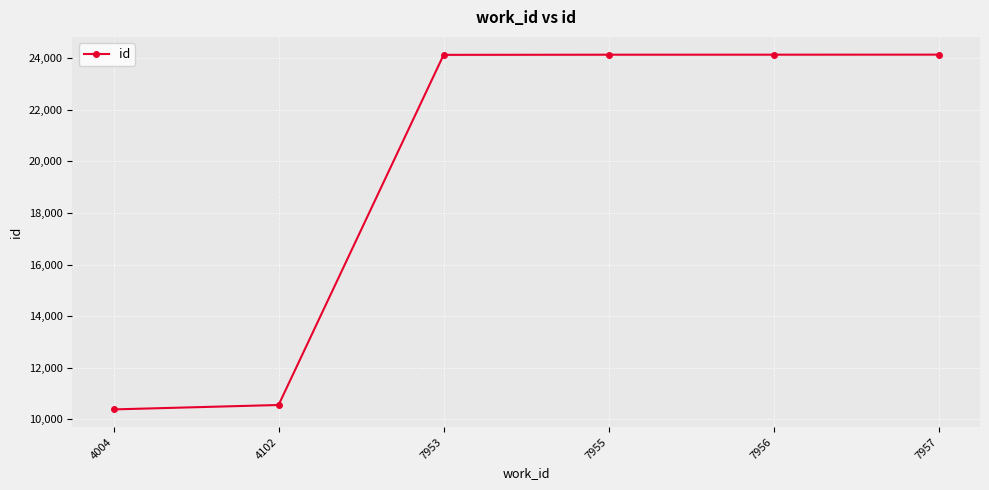

Which has a higher value, 4102 or 7957?

7957